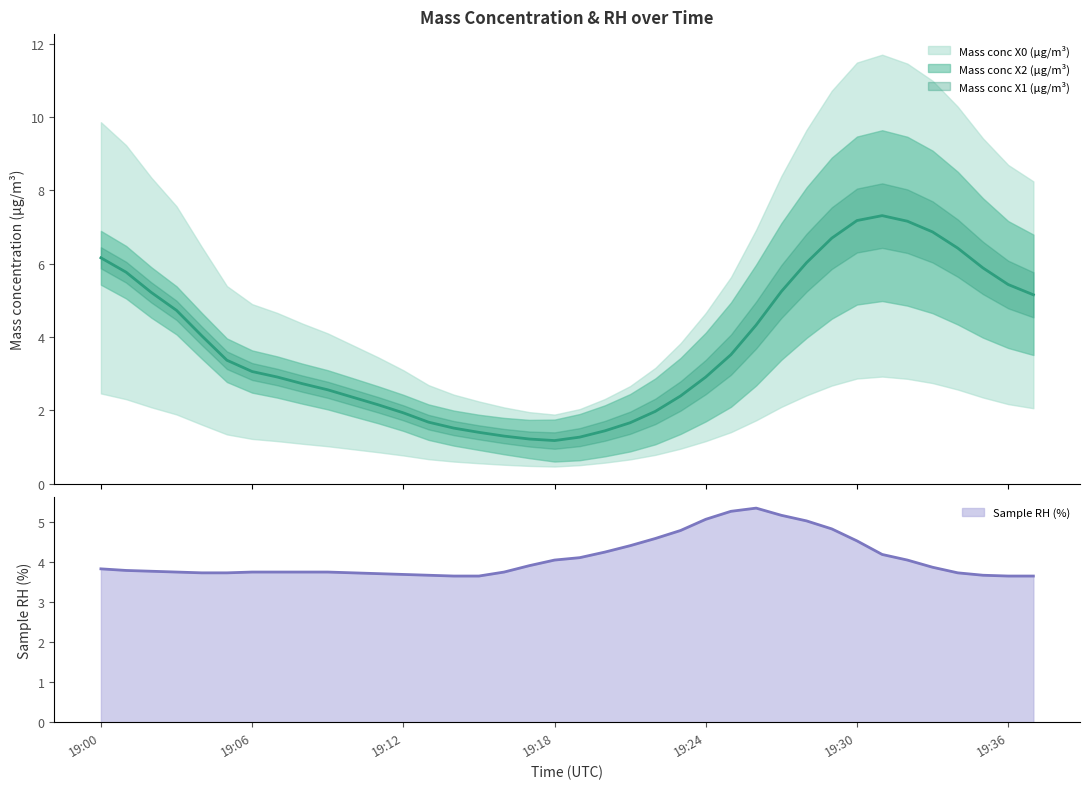

What is the total value across all series at 2021-12-19 19:36:00?

11.9